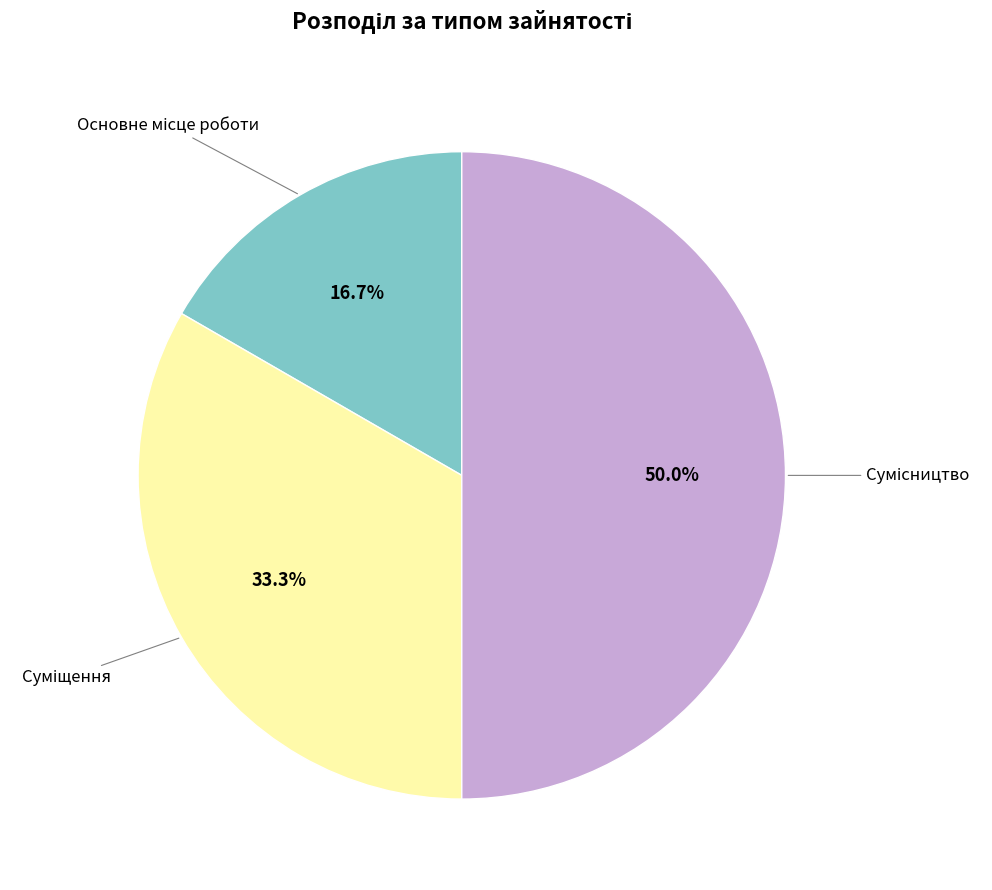

To the nearest percent, what is the average slice percentage?

33%